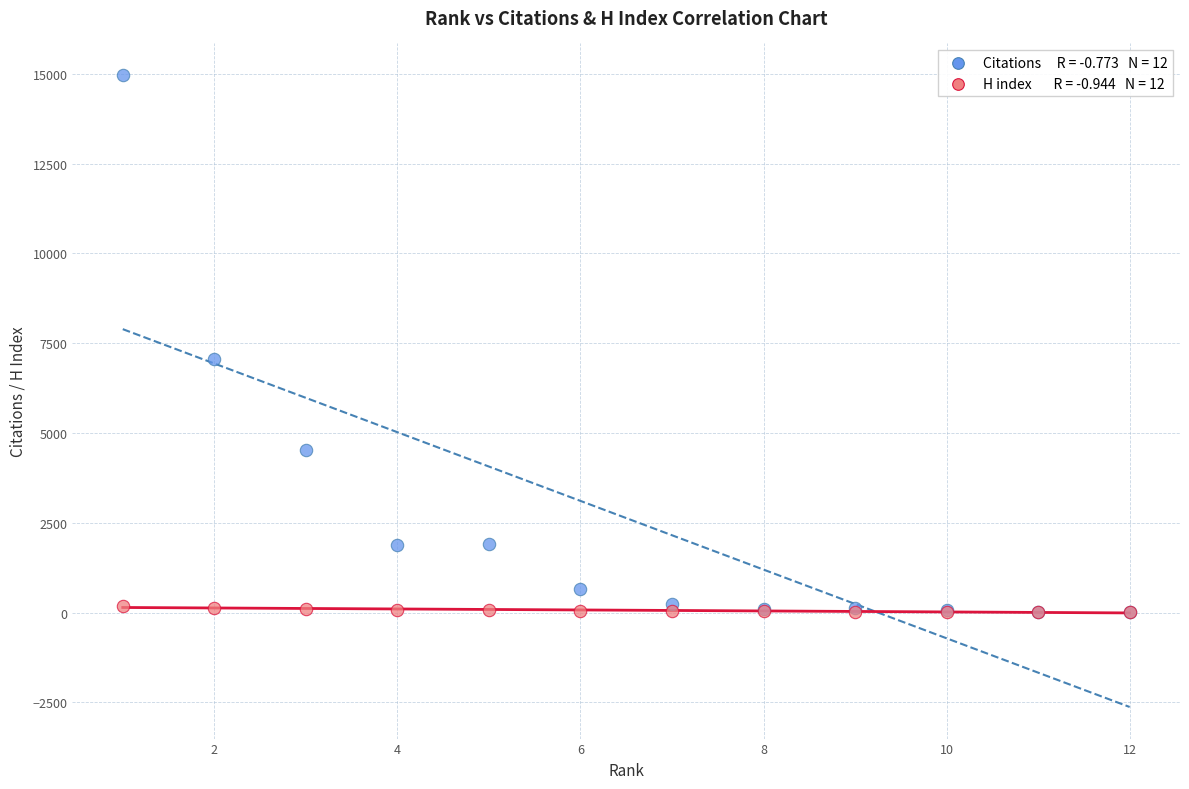

Across all series, what Y value is closest to 7483?

7051